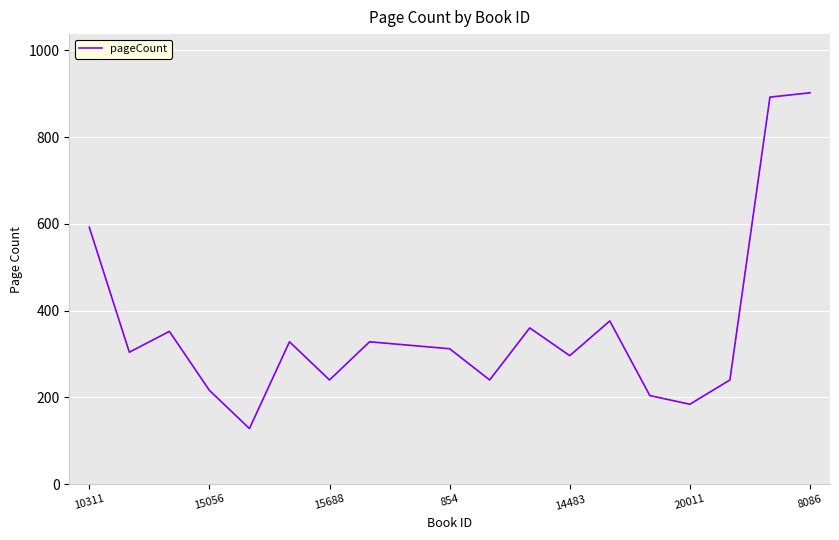

Reading left to right, transcribe all the data shown in this chart.

592	304	352	216	128	328	240	328	320	312	240	360	296	376	204	184	240	892	902